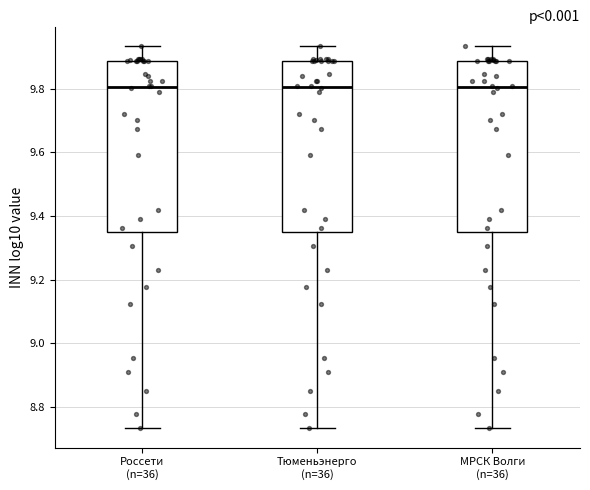

Reading left to right, read every box against the y-axis: the position of its median line, the range the box covers, and the ends of its whiskers. The values are not printed on the chart, so give them approximately, as read against the axis.

Россети (n=36): median 9.80, box 9.34 to 9.88, whiskers 8.74 to 9.94
Тюменьэнерго (n=36): median 9.80, box 9.34 to 9.88, whiskers 8.74 to 9.94
МРСК Волги (n=36): median 9.80, box 9.34 to 9.88, whiskers 8.74 to 9.94